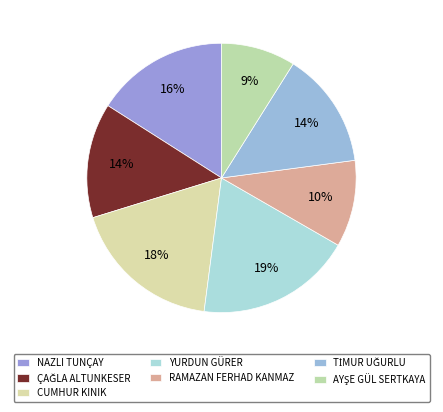

Is there a majority slice in this chart?

No